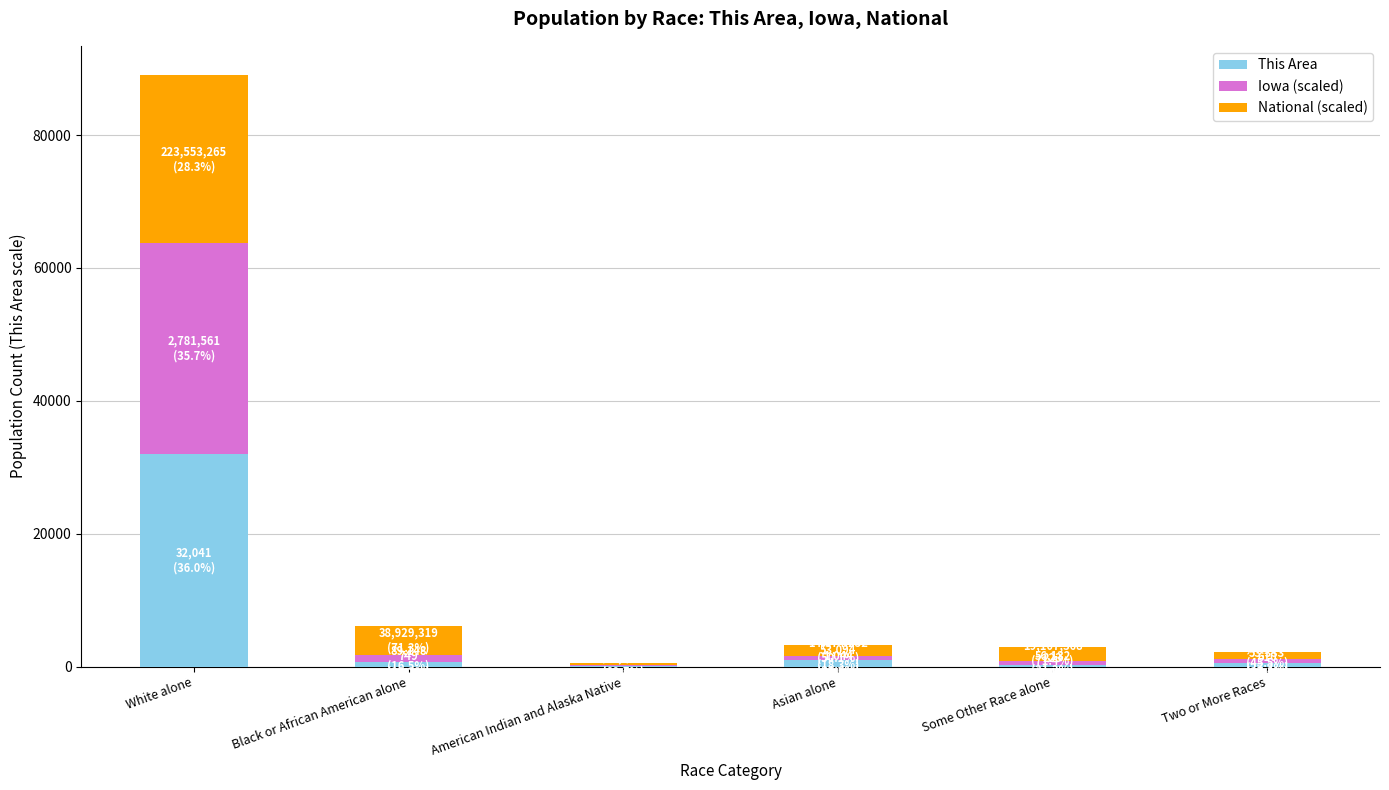

Count the number of categories in the chart.

6